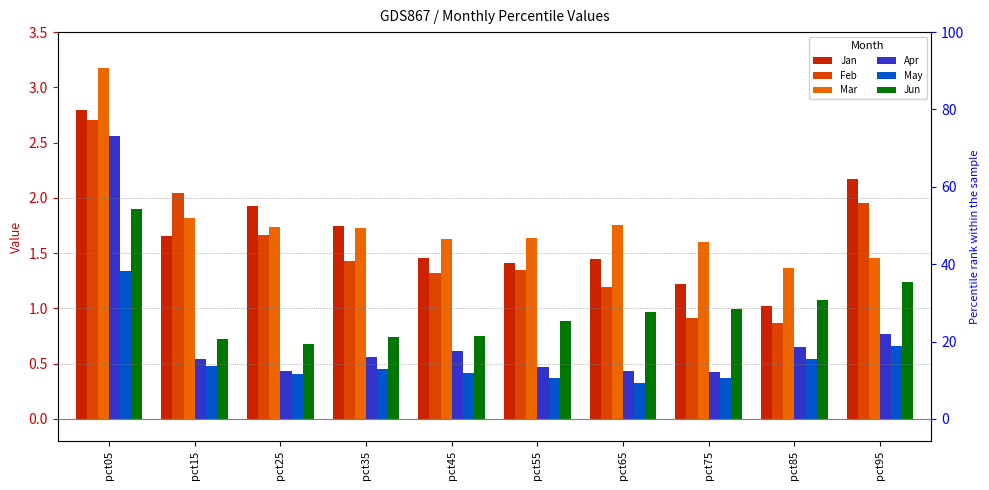

The Mar series shows 1.8 at pct65. True or false?

True